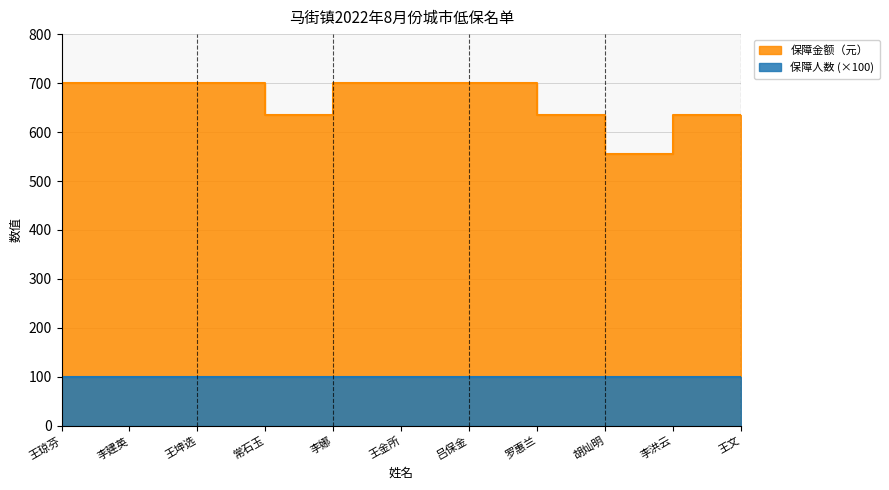

What is the label of the 6th point from the left?

王金所